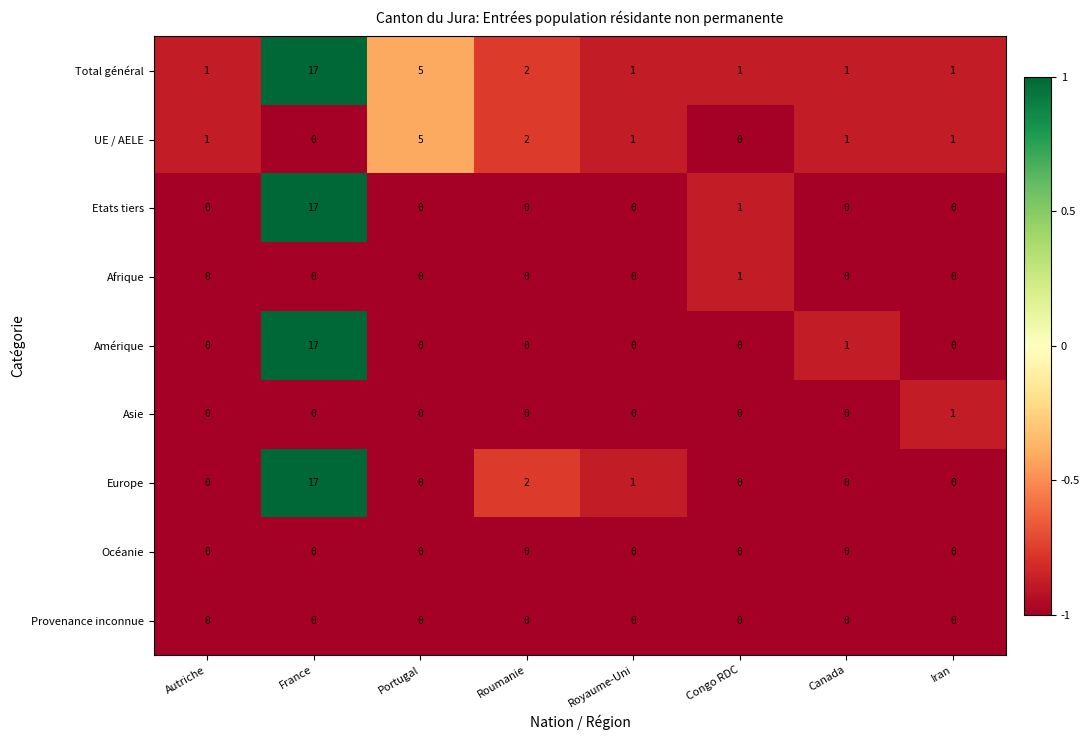

What is the total value across all series at Royaume-Uni?

3